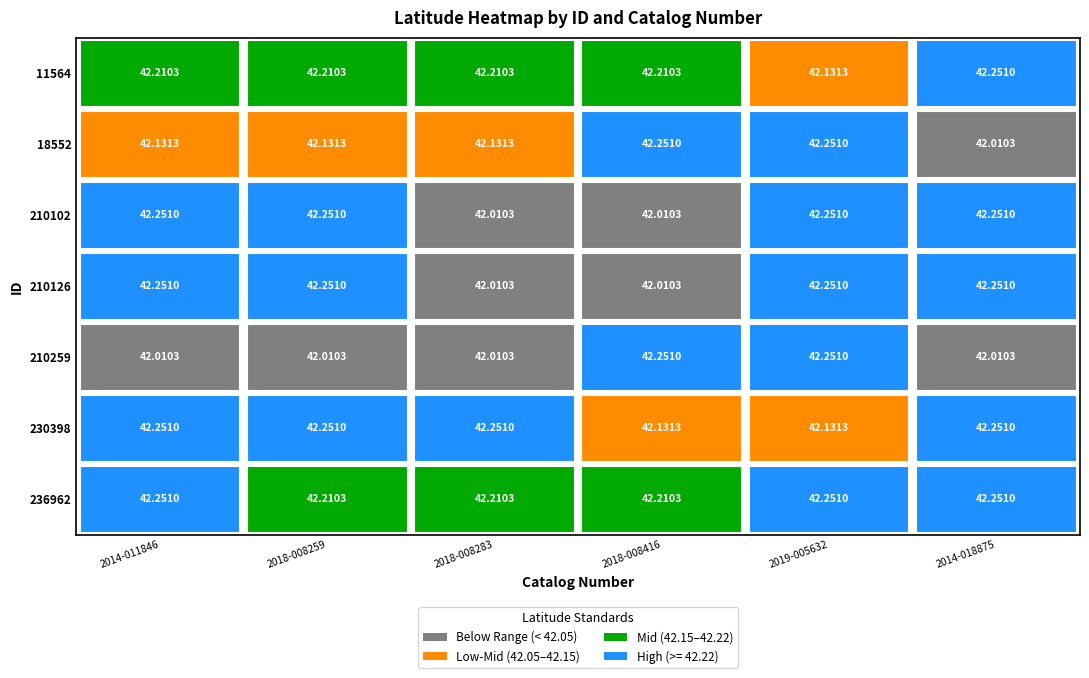

What is the highest value of the 236962 series?

42.3